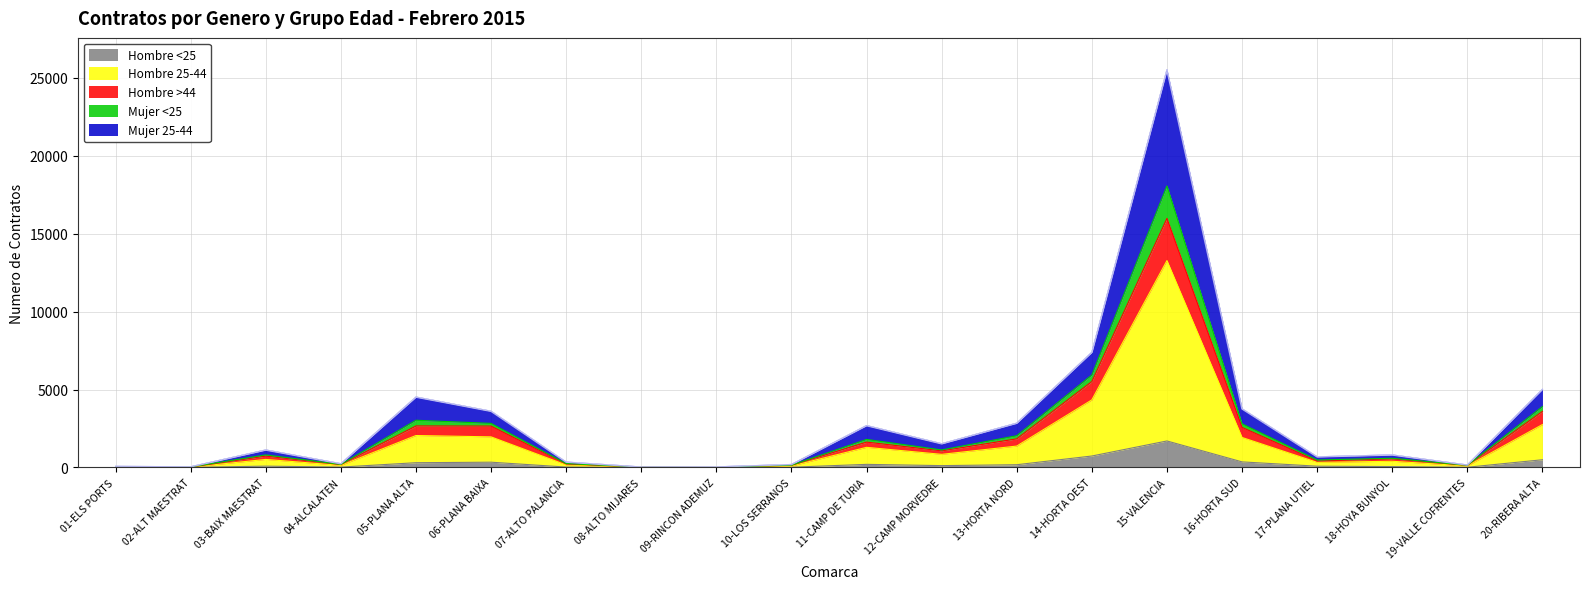

What is the sum of all Hombre <25 values?

4713